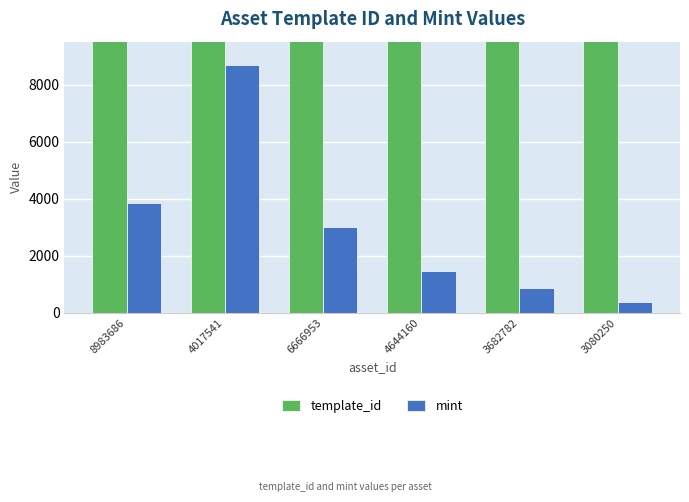

At which label does template_id reach its peak?

3080250